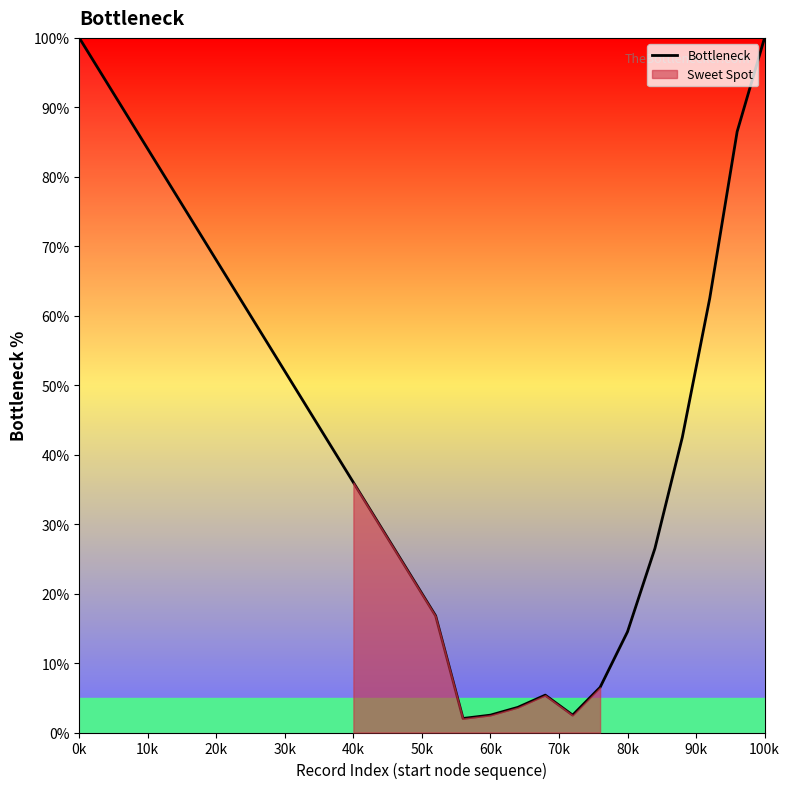

What is the sum of all values?

1172.6